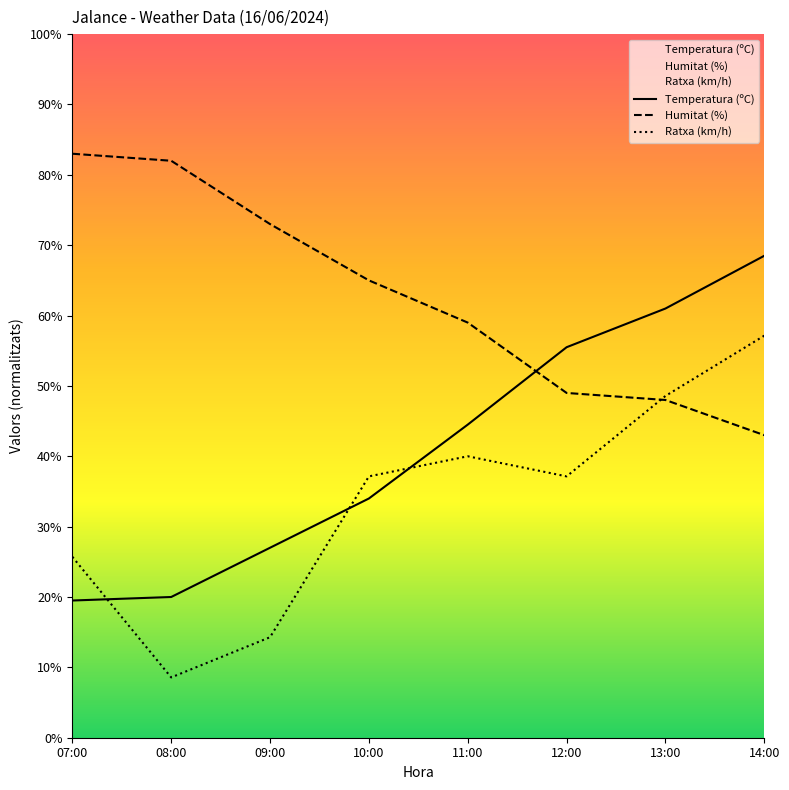

True or false: Humitat (%) has more than 1 points higher than both neighbors.

False